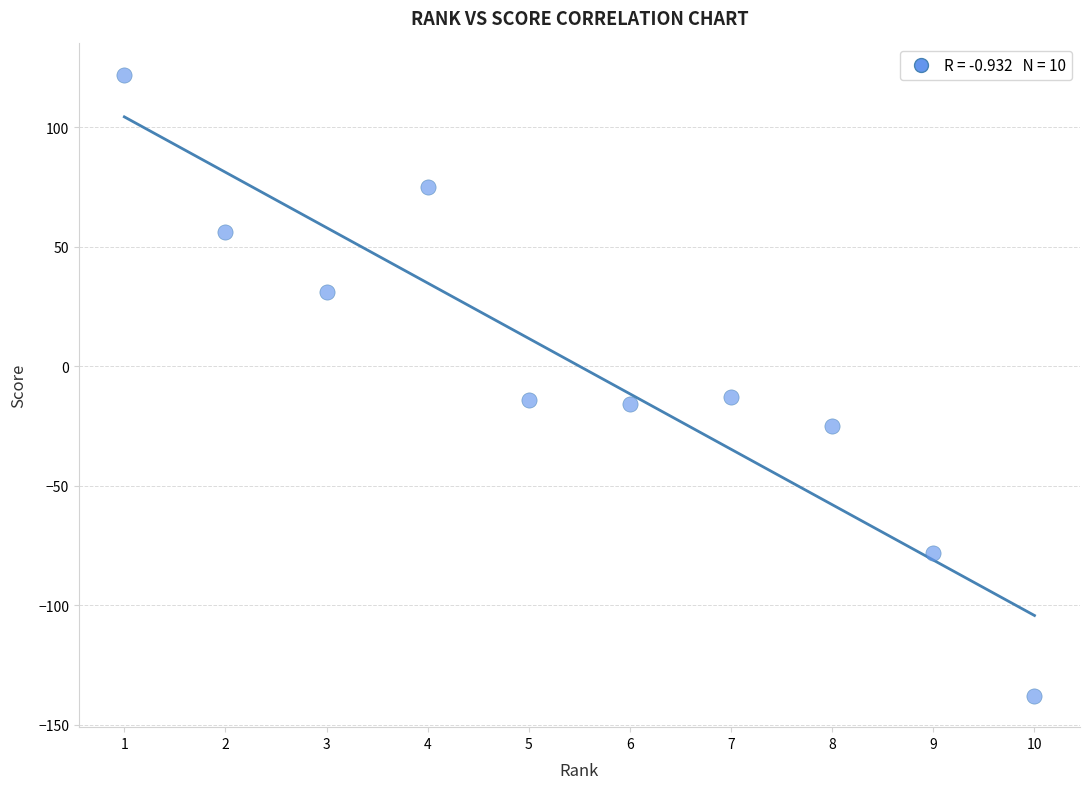

What is the range of X values (max minus min)?

9